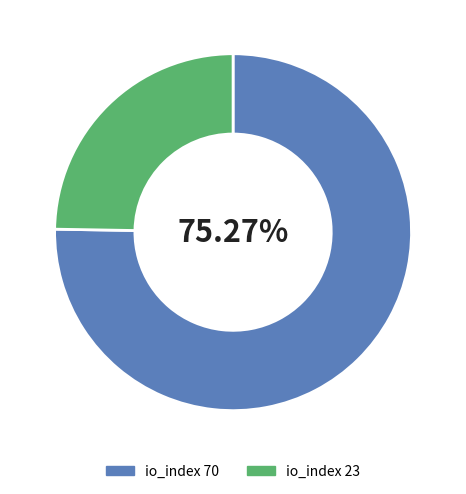

Which slice represents more than half of the pie?

io_index 70